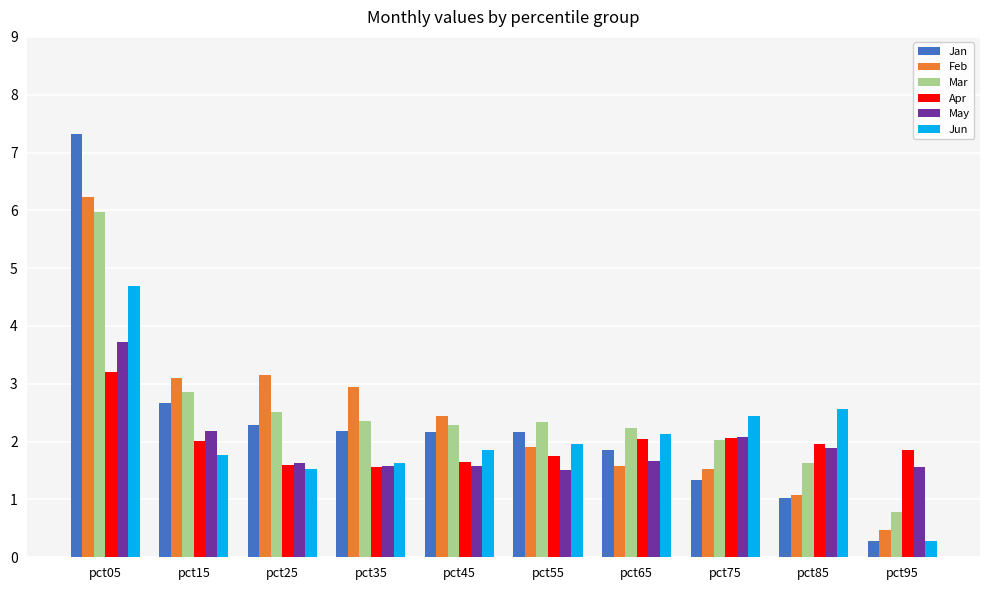

The value of Feb at pct65 is 2.8. True or false?

False